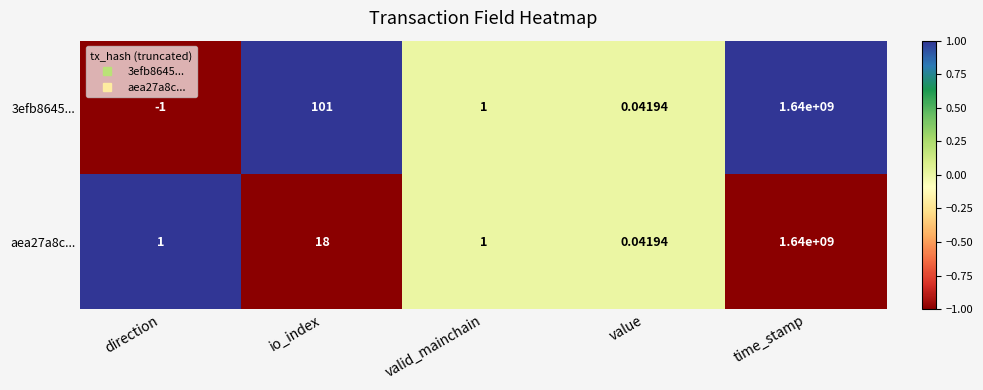

At which category does the chart reach its peak across all series?

time_stamp